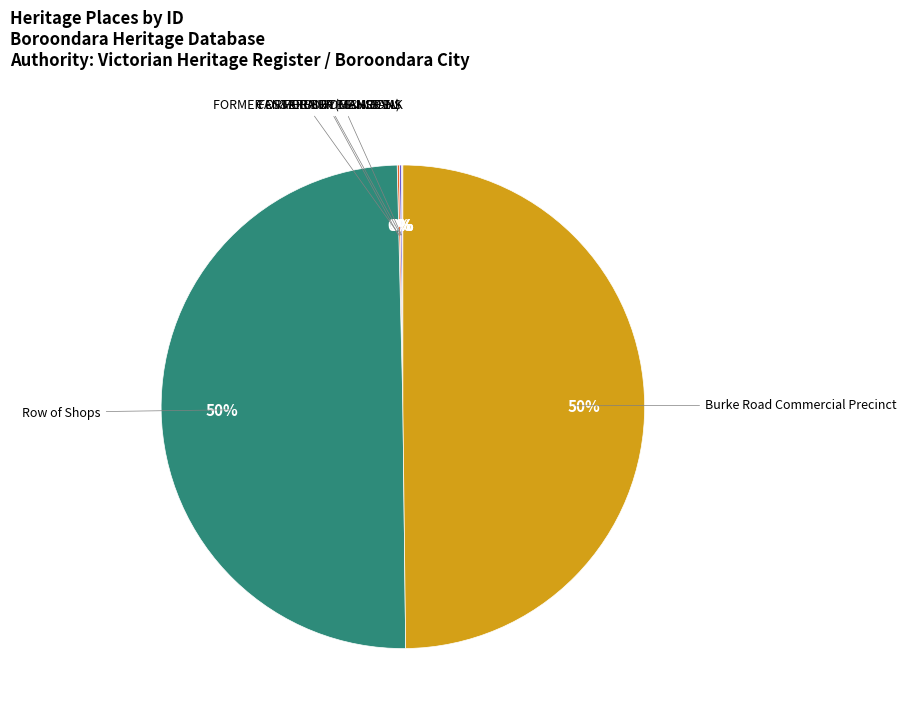

To the nearest percent, what is the difference between the largest and smallest slice percentages?

50%